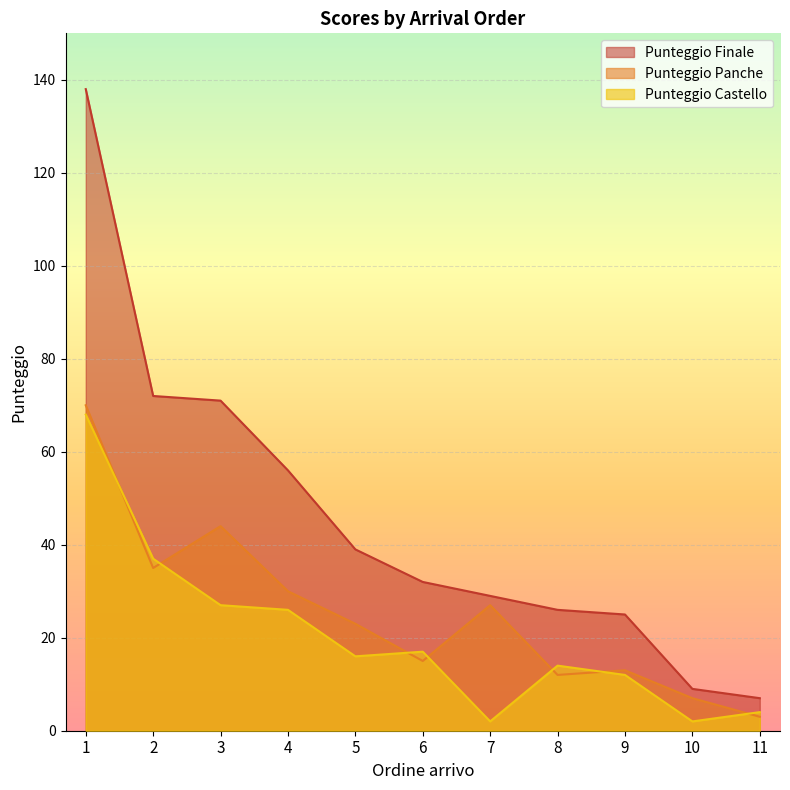

Is the value of Punteggio Panche at 9 greater than the value of Punteggio Castello at 3?

No